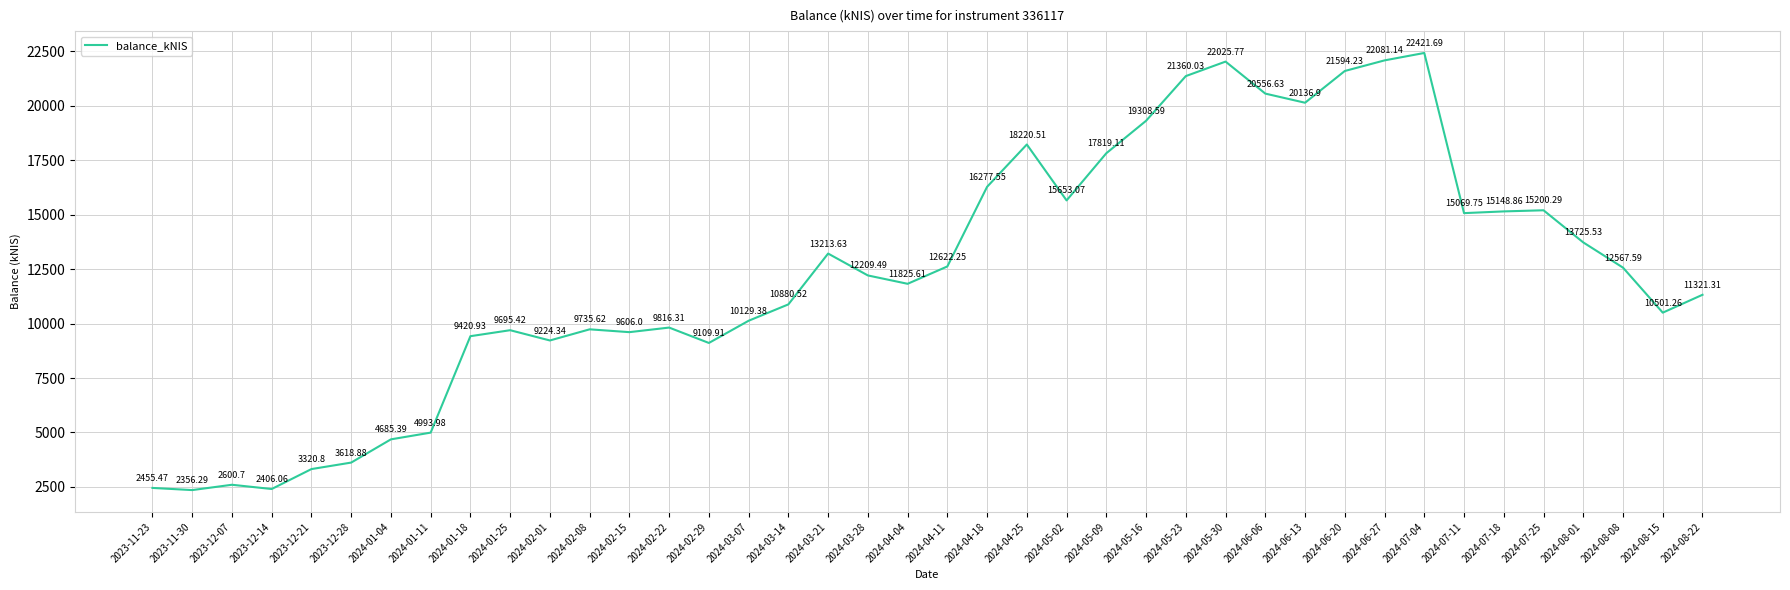

Which label corresponds to the largest value in the chart?

2024-07-04